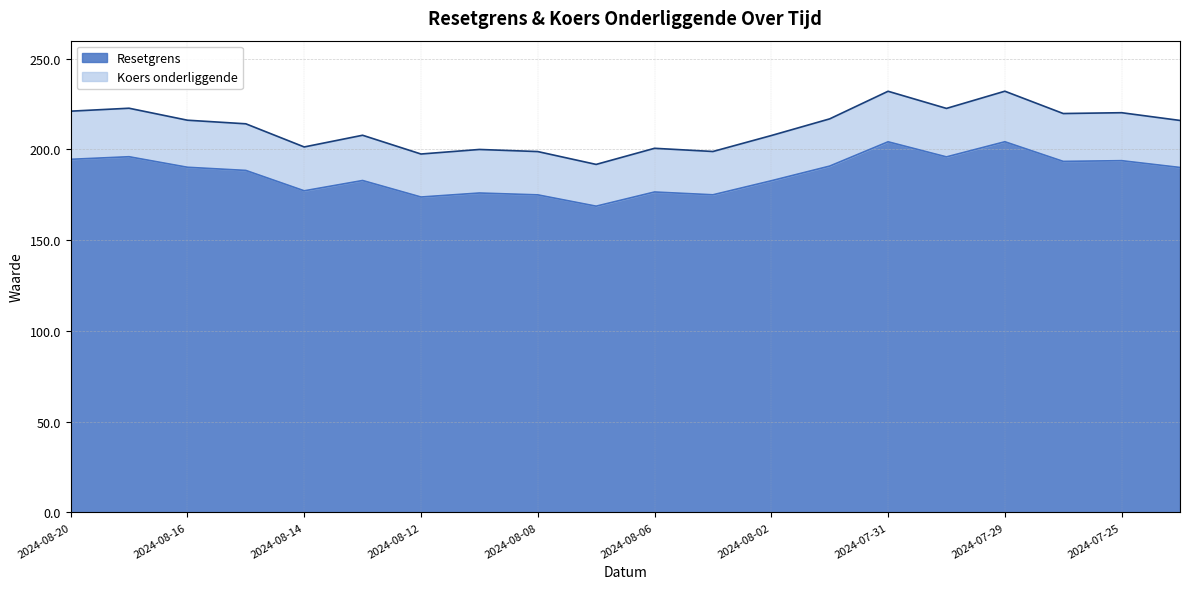

Reading left to right, extract all data points from this chart.

Resetgrens: 2024-08-20=194.6	2024-08-19=196.0	2024-08-16=190.2	2024-08-15=188.4	2024-08-14=177.2	2024-08-13=182.9	2024-08-12=173.8	2024-08-09=176.0	2024-08-08=175.0	2024-08-07=168.7	2024-08-06=176.6	2024-08-05=175.0	2024-08-02=182.8	2024-08-01=190.8	2024-07-31=204.2	2024-07-30=195.9	2024-07-29=204.2	2024-07-26=193.4	2024-07-25=193.8	2024-07-24=190.1
Koers onderliggende: 2024-08-20=221.1	2024-08-19=222.7	2024-08-16=216.1	2024-08-15=214.1	2024-08-14=201.4	2024-08-13=207.8	2024-08-12=197.5	2024-08-09=200.0	2024-08-08=198.8	2024-08-07=191.8	2024-08-06=200.6	2024-08-05=198.9	2024-08-02=207.7	2024-08-01=216.9	2024-07-31=232.1	2024-07-30=222.6	2024-07-29=232.1	2024-07-26=219.8	2024-07-25=220.2	2024-07-24=216.0